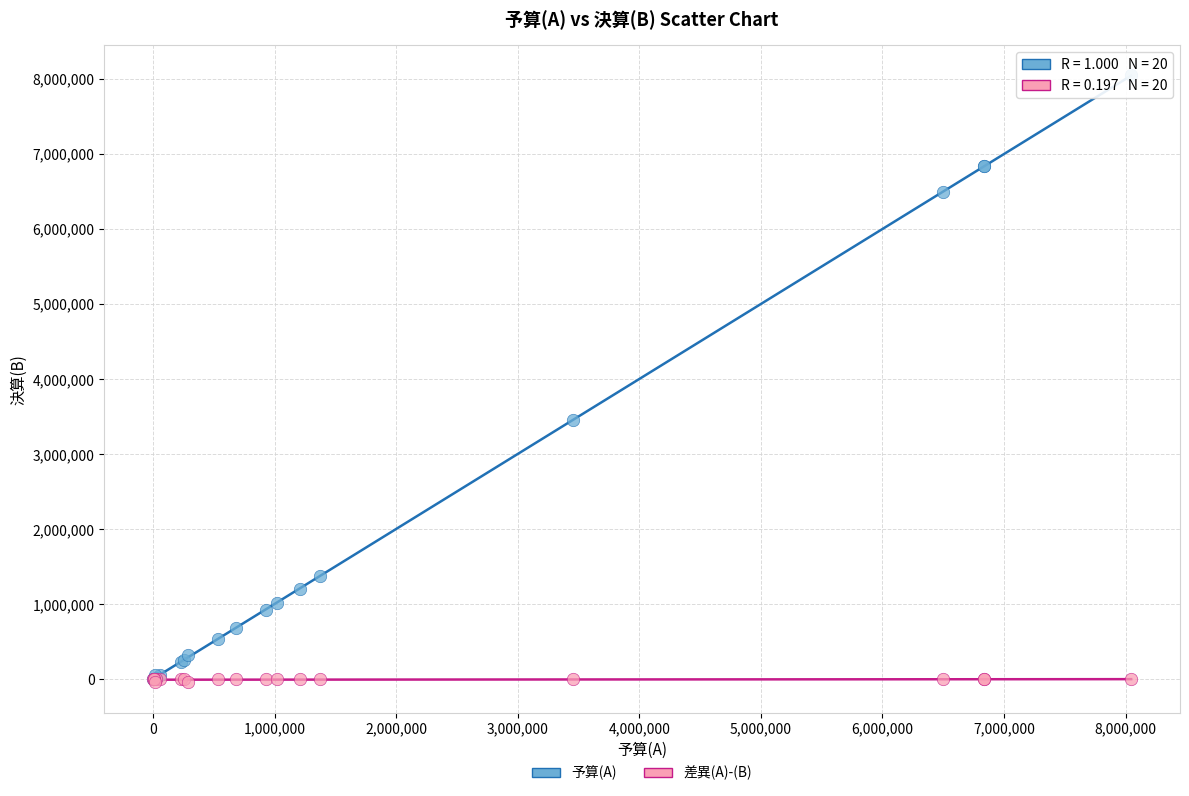

Which series has the widest spread of Y values?

予算(A)